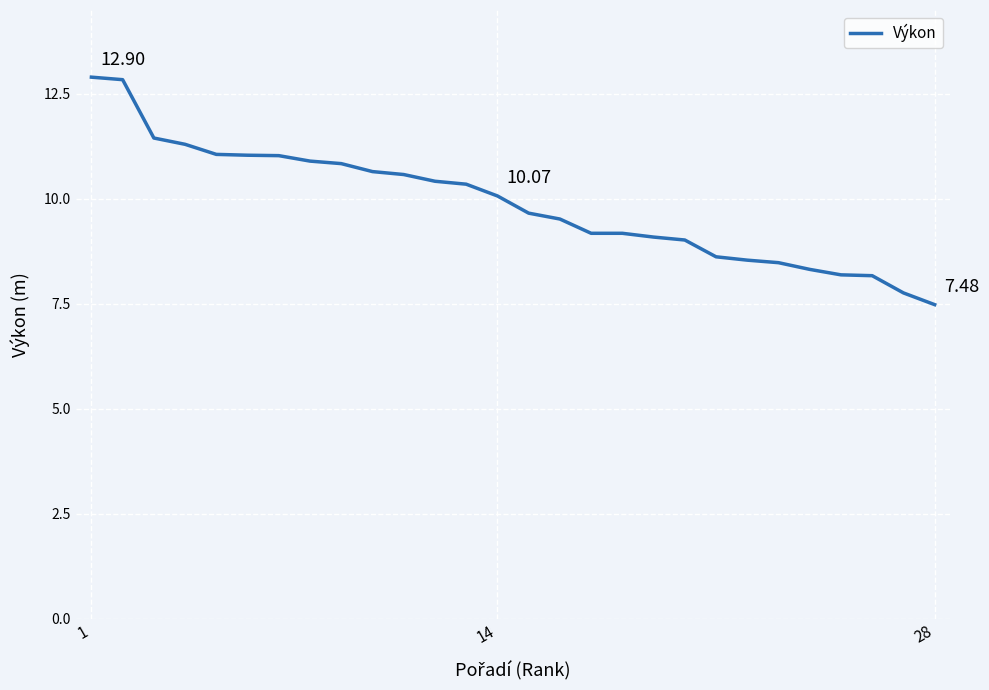

Is this an area chart (filled region under the line)?

No